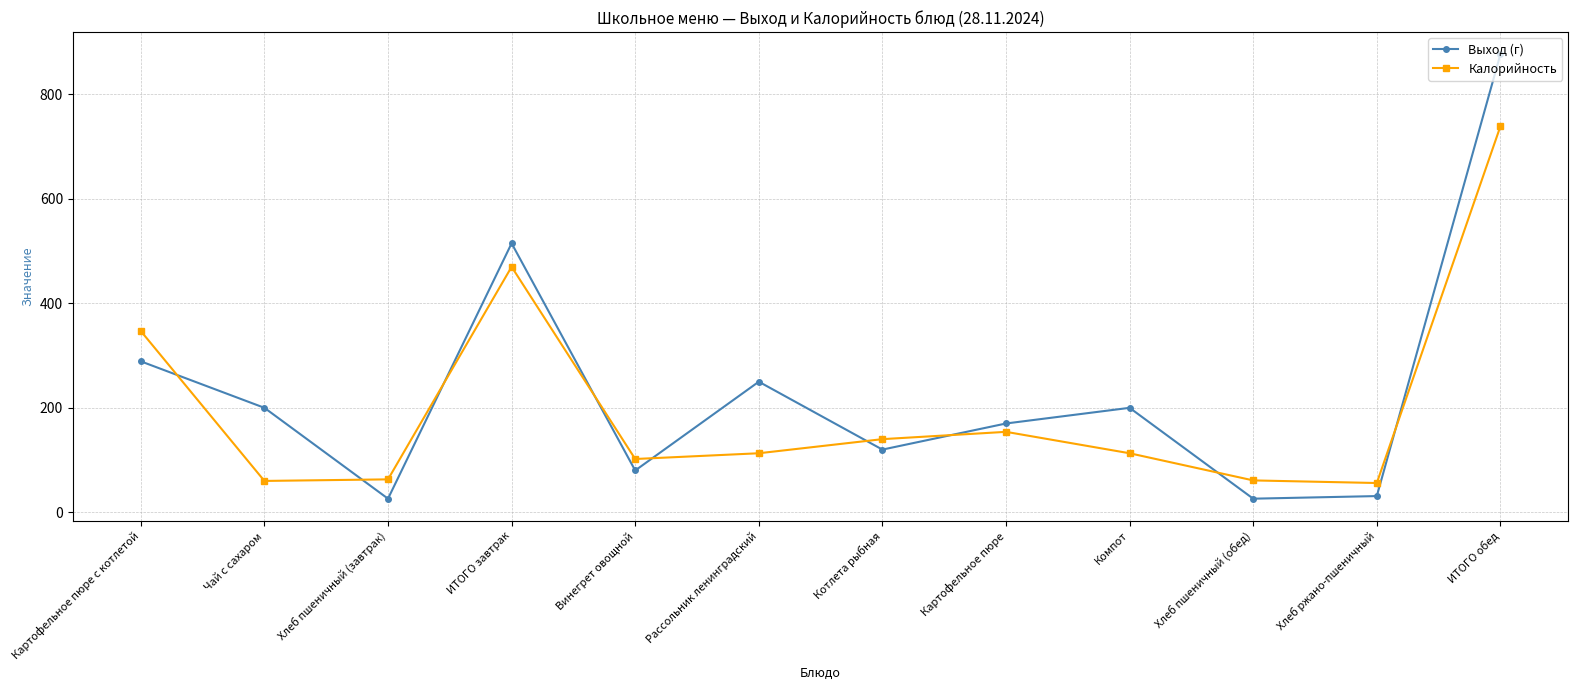

At Хлеб пшеничный (завтрак), list the series in order from smallest to largest.

Выход (г), Калорийность